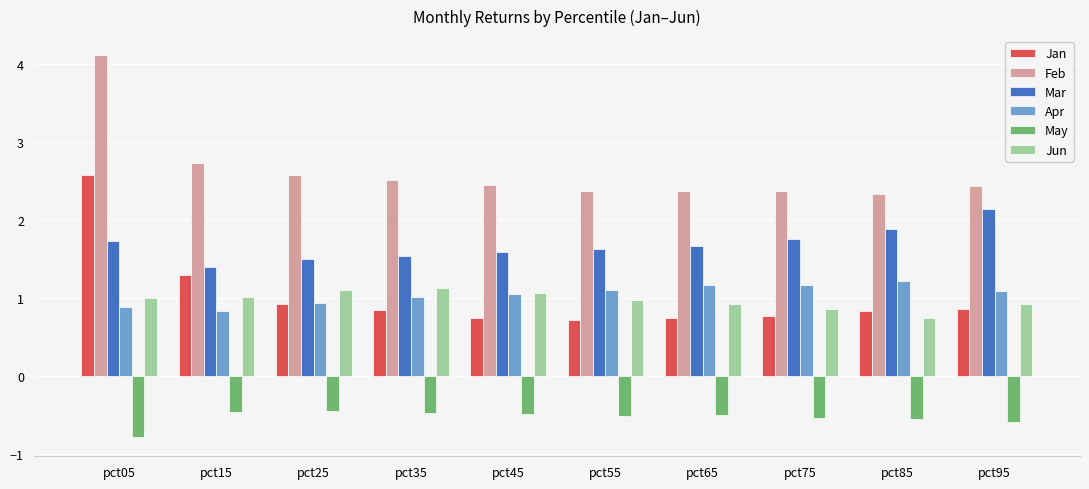

What is the difference between the maximum and second lowest values in the Jan series?

1.8